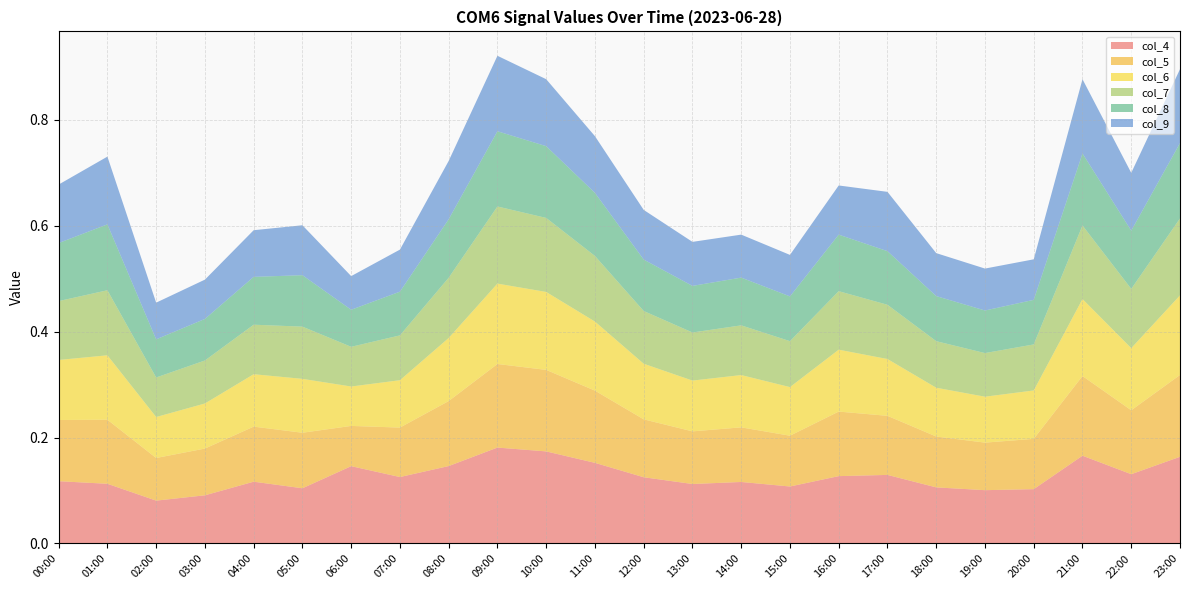

Reading right to left, transcribe all the data shown in this chart.

col_4: 0.2	0.1	0.2	0.1	0.1	0.1	0.1	0.1	0.1	0.1	0.1	0.1	0.2	0.2	0.2	0.1	0.1	0.1	0.1	0.1	0.1	0.1	0.1	0.1
col_5: 0.2	0.1	0.2	0.1	0.1	0.1	0.1	0.1	0.1	0.1	0.1	0.1	0.1	0.2	0.2	0.1	0.1	0.1	0.1	0.1	0.1	0.1	0.1	0.1
col_6: 0.2	0.1	0.1	0.1	0.1	0.1	0.1	0.1	0.1	0.1	0.1	0.1	0.1	0.1	0.2	0.1	0.1	0.1	0.1	0.1	0.1	0.1	0.1	0.1
col_7: 0.1	0.1	0.1	0.1	0.1	0.1	0.1	0.1	0.1	0.1	0.1	0.1	0.1	0.1	0.1	0.1	0.1	0.1	0.1	0.1	0.1	0.1	0.1	0.1
col_8: 0.1	0.1	0.1	0.1	0.1	0.1	0.1	0.1	0.1	0.1	0.1	0.1	0.1	0.1	0.1	0.1	0.1	0.1	0.1	0.1	0.1	0.1	0.1	0.1
col_9: 0.1	0.1	0.1	0.1	0.1	0.1	0.1	0.1	0.1	0.1	0.1	0.1	0.1	0.1	0.1	0.1	0.1	0.1	0.1	0.1	0.1	0.1	0.1	0.1